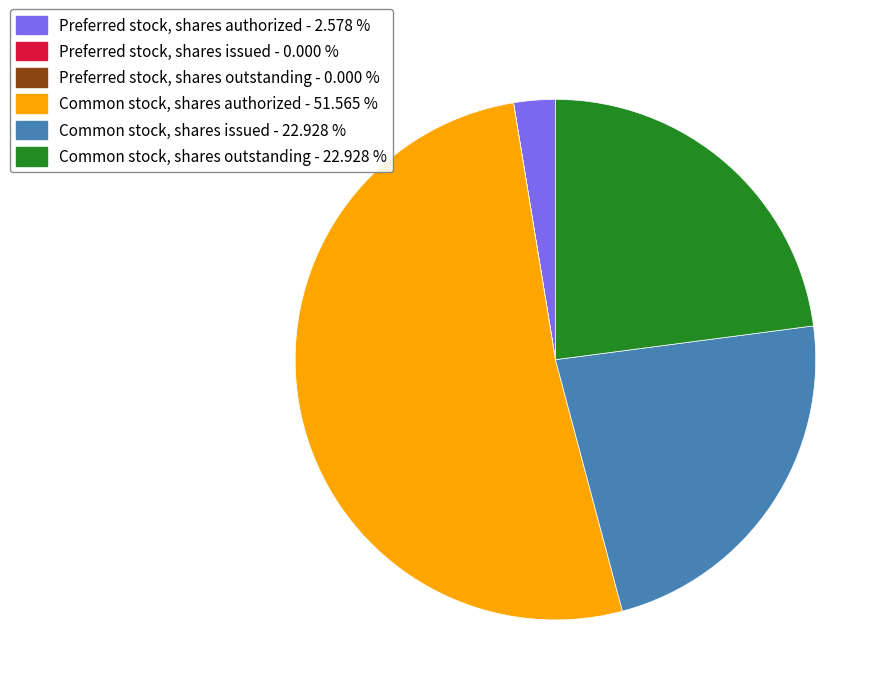

Is the sum of Common stock, shares issued - 22.928 % and Preferred stock, shares authorized - 2.578 % greater than half?

No